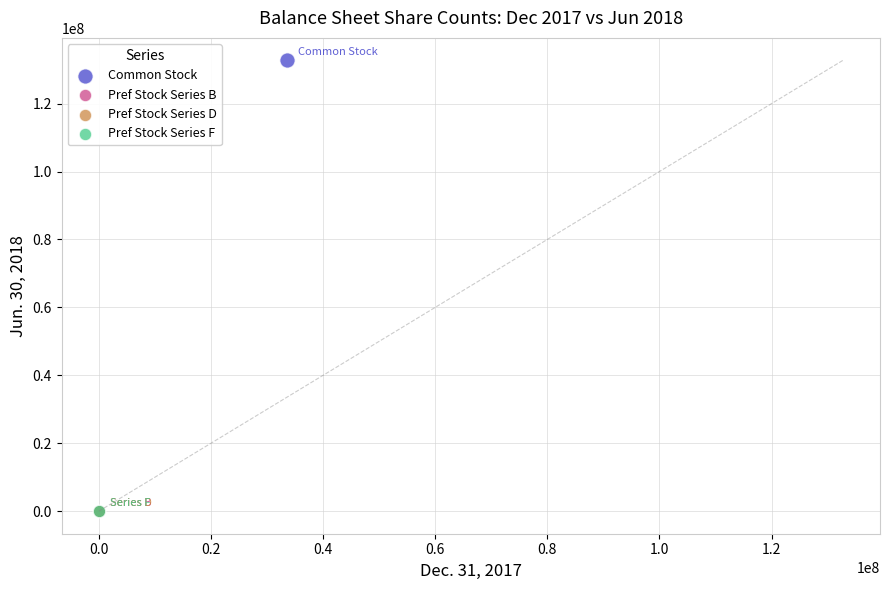

What are all the series names shown in the legend?

Common Stock, Pref Stock Series B, Pref Stock Series D, Pref Stock Series F